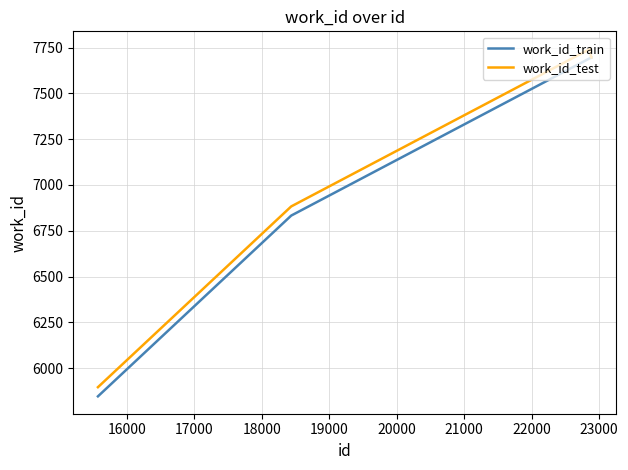

Which series has the largest range (max minus min)?

work_id_train